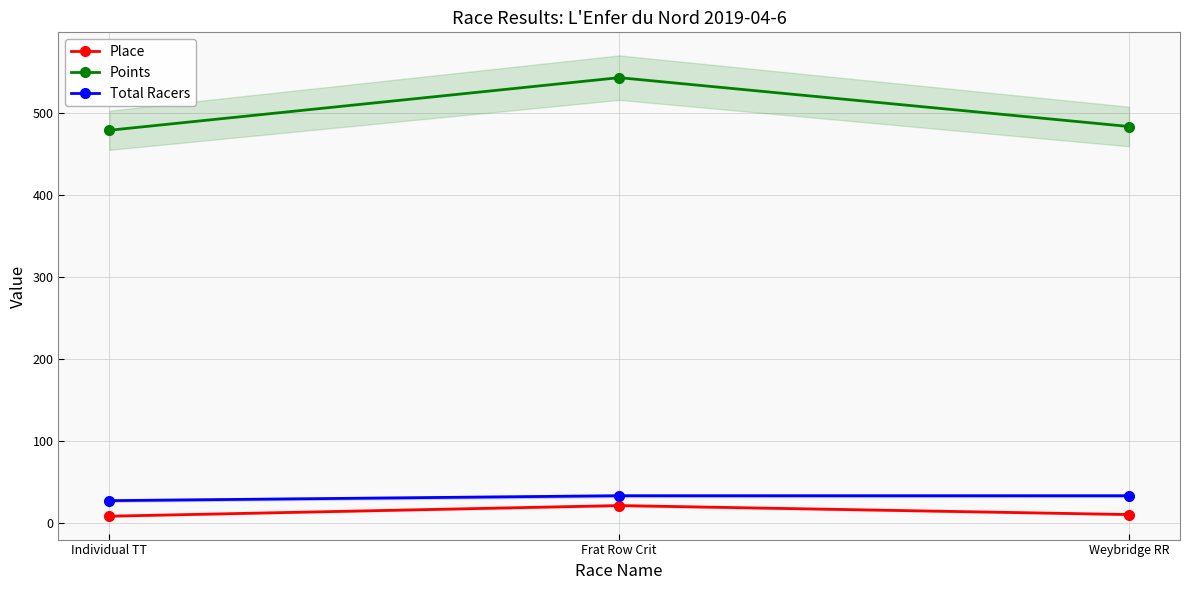

At which label does Points first exceed 483?

Frat Row Crit